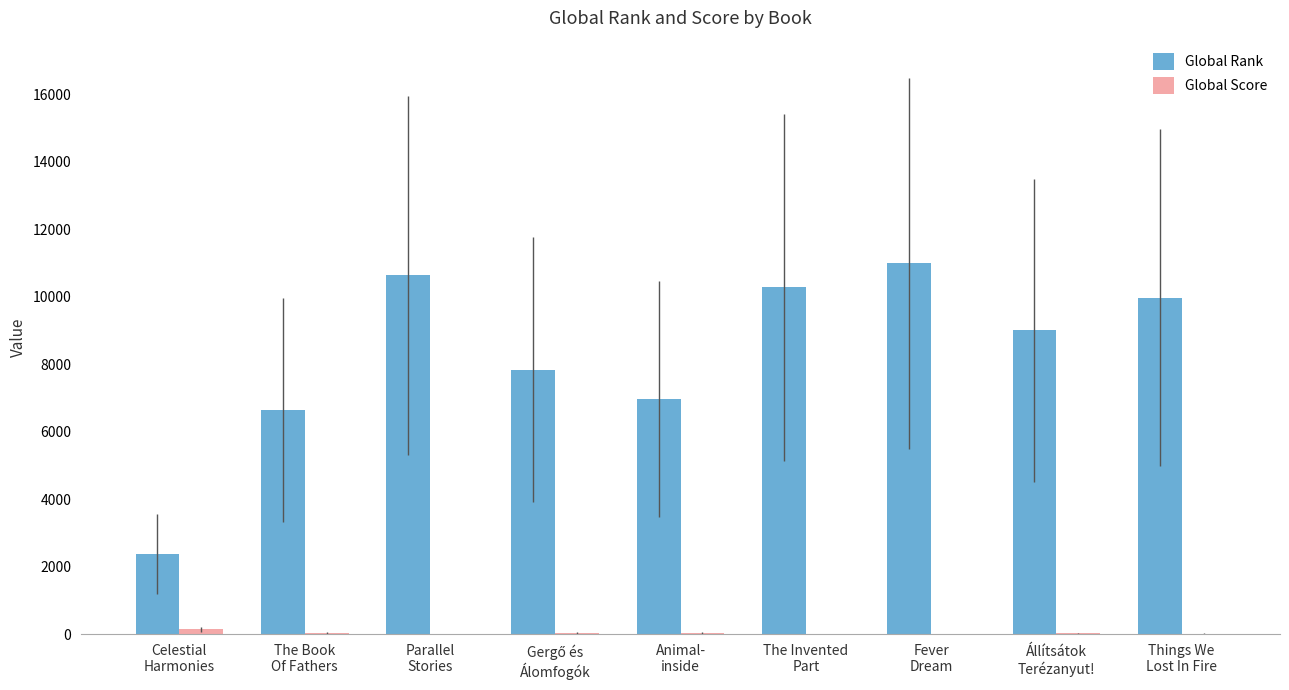

What is the greatest value displayed?

10987